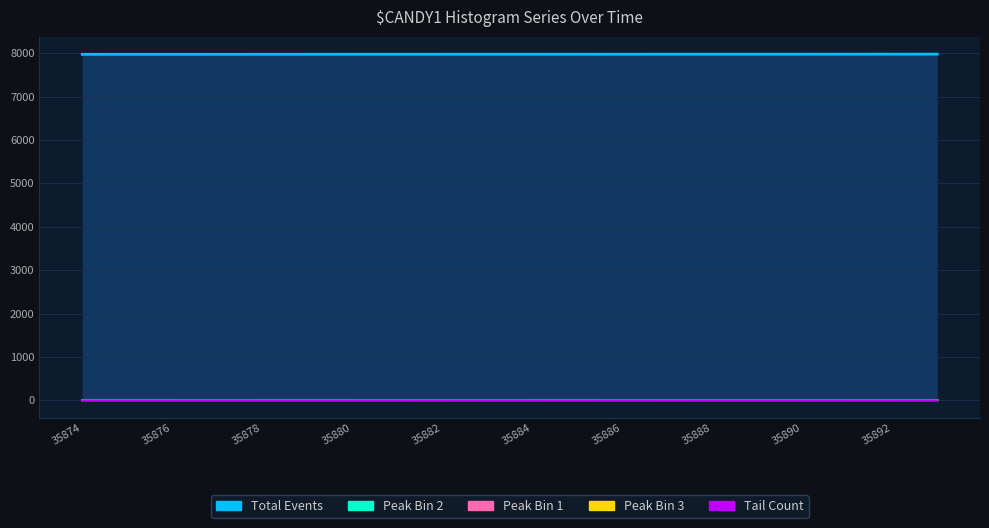

At which category does the chart reach its minimum across all series?

35878